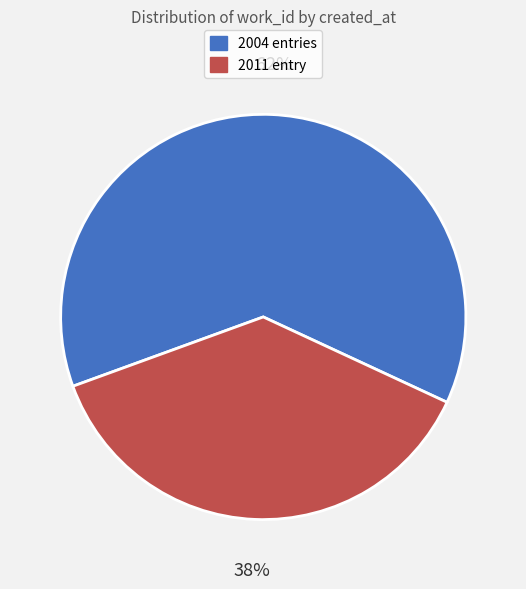

To the nearest percent, what is the average slice percentage?

50%